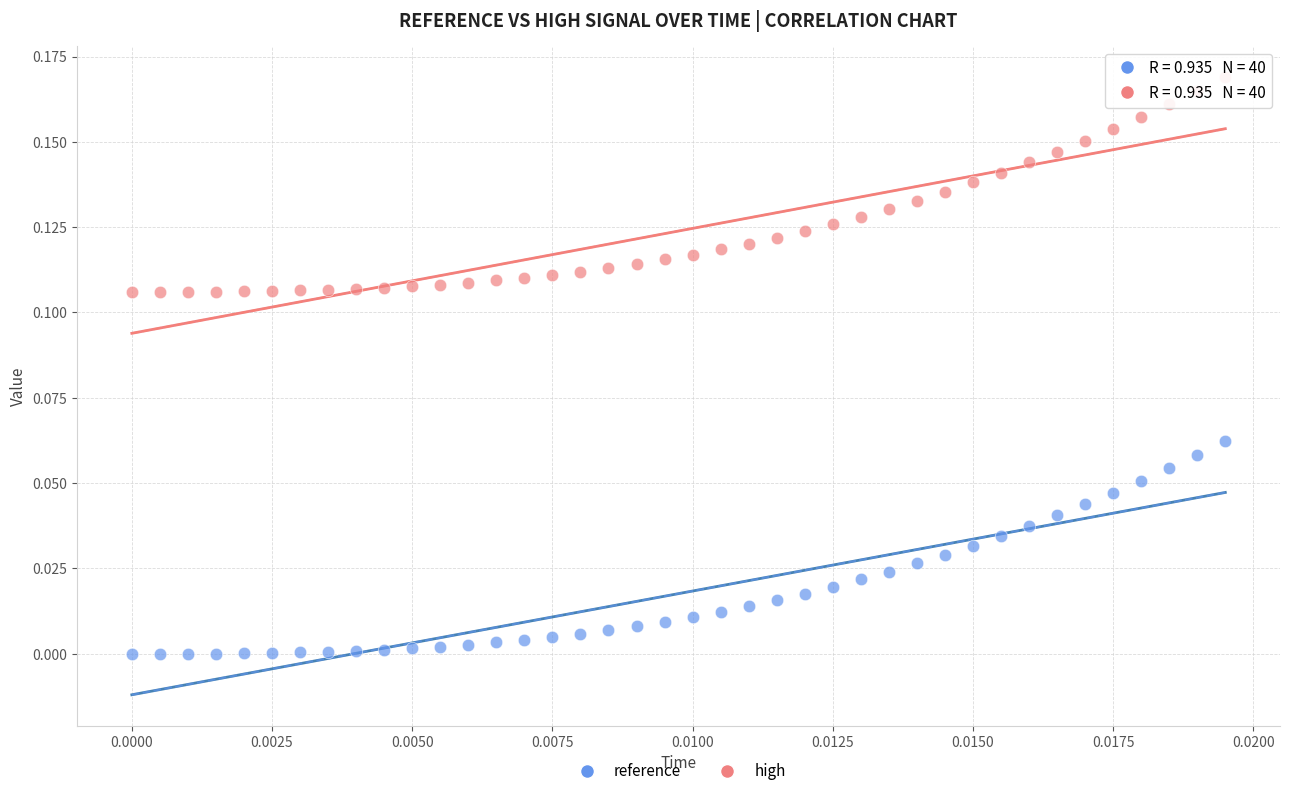

Which series has the widest spread of Y values?

high